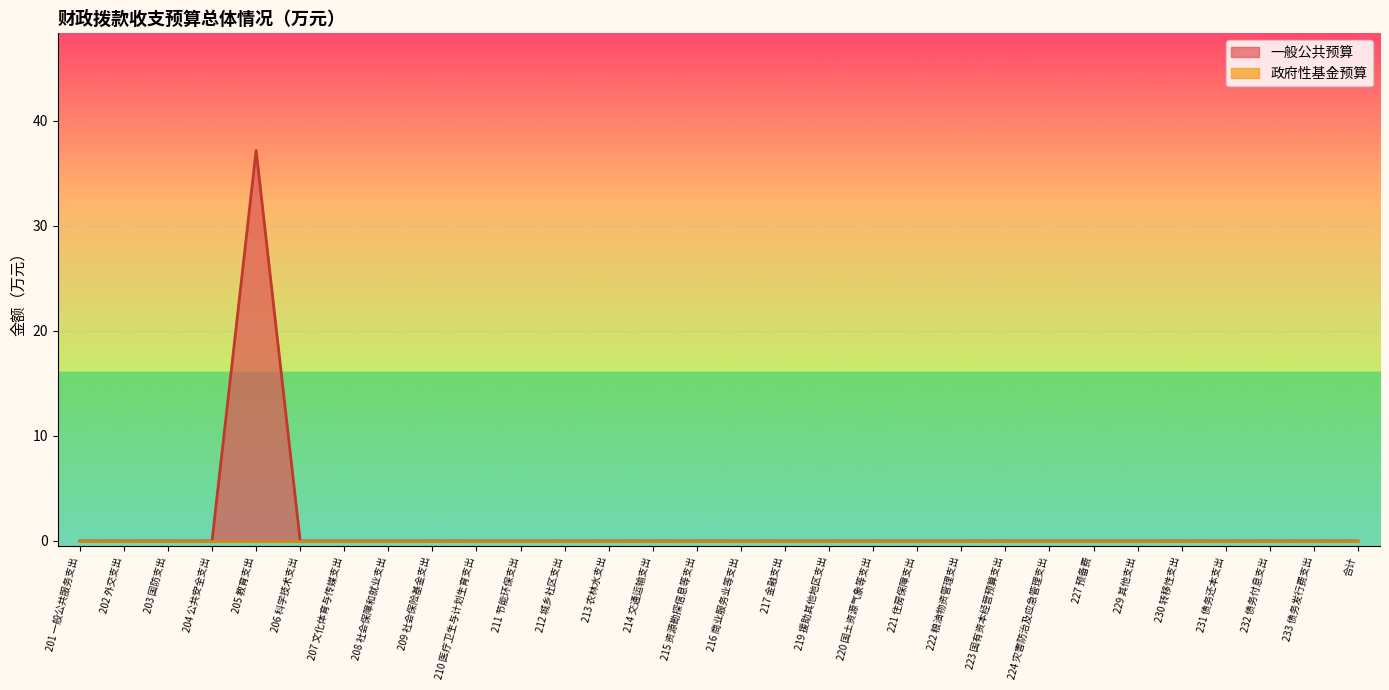

Reading left to right, transcribe all the data shown in this chart.

0.0	0.0	0.0	0.0	37.2	0.0	0.0	0.0	0.0	0.0	0.0	0.0	0.0	0.0	0.0	0.0	0.0	0.0	0.0	0.0	0.0	0.0	0.0	0.0	0.0	0.0	0.0	0.0	0.0	0.0